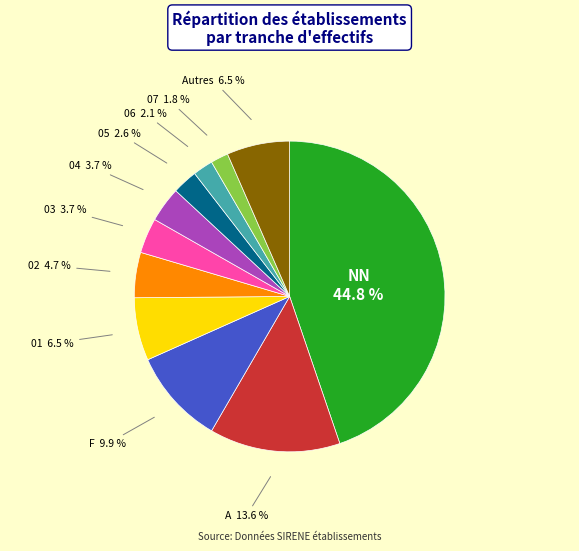

Count the number of slices in the pie.

11